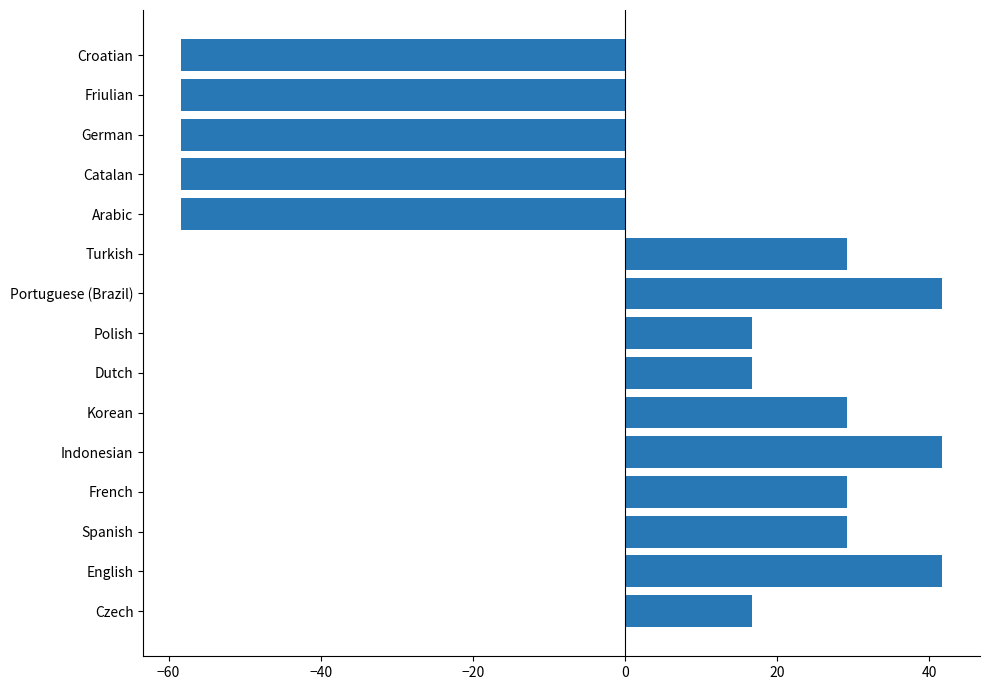

What is the greatest value displayed?

41.7